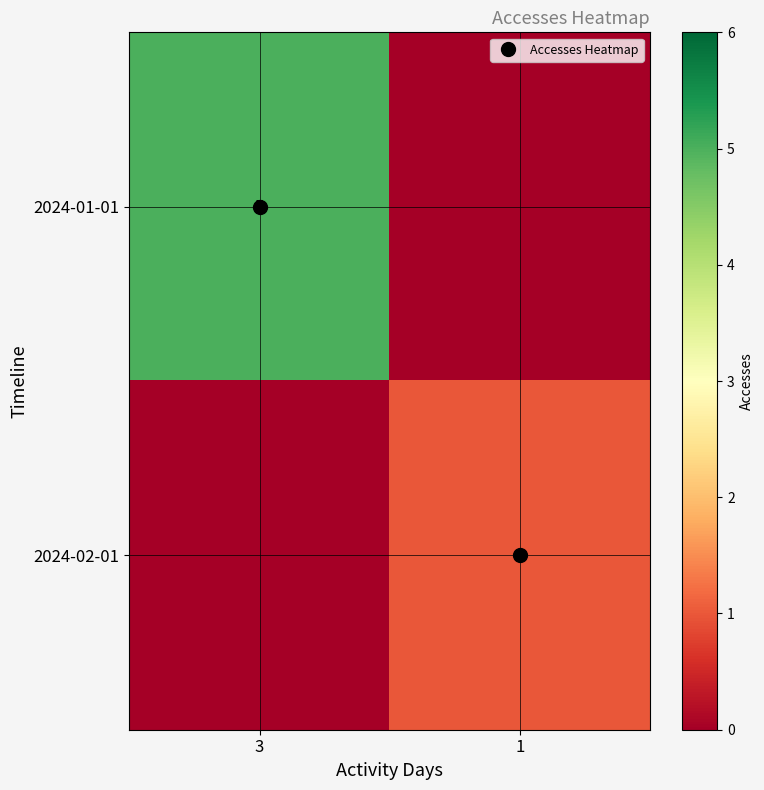

How many categories are shown in the chart?

2